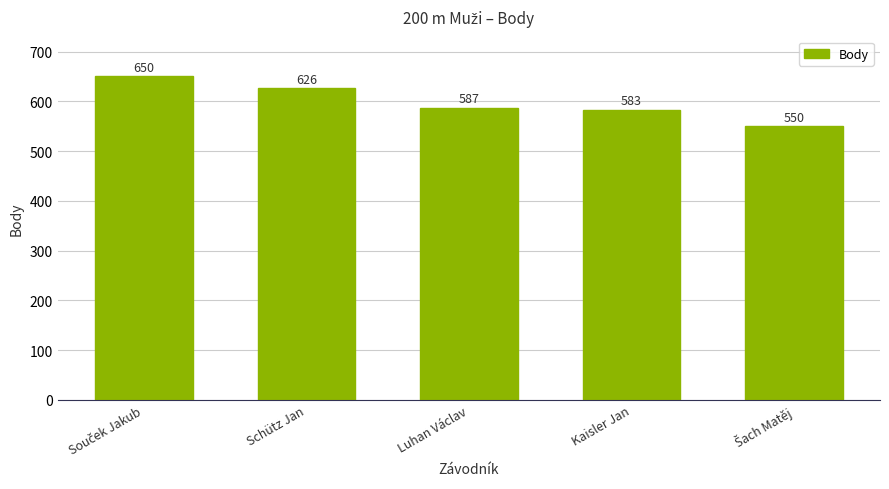

What is the label of the 4th bar from the right?

Schütz Jan